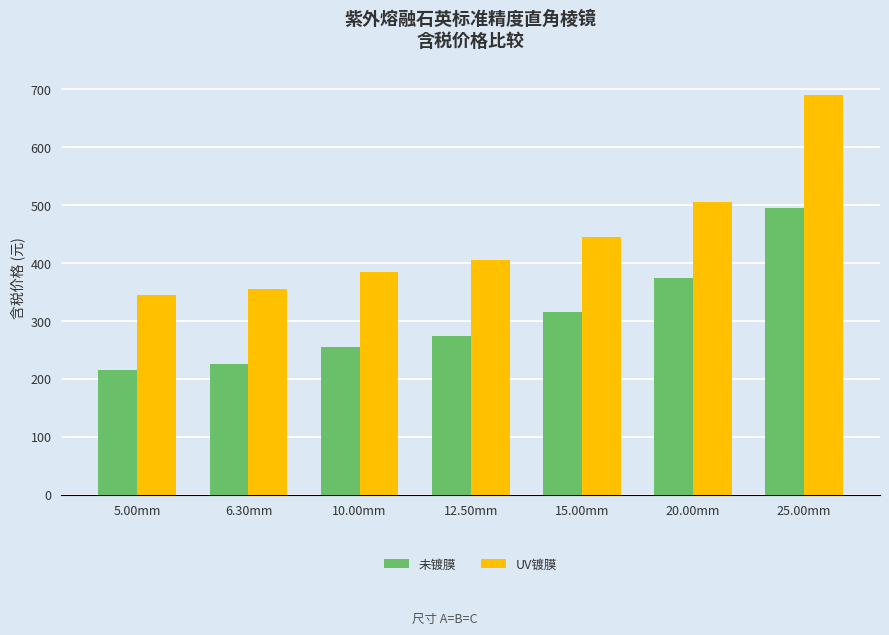

At which category is the sum across all series the highest?

25.00mm